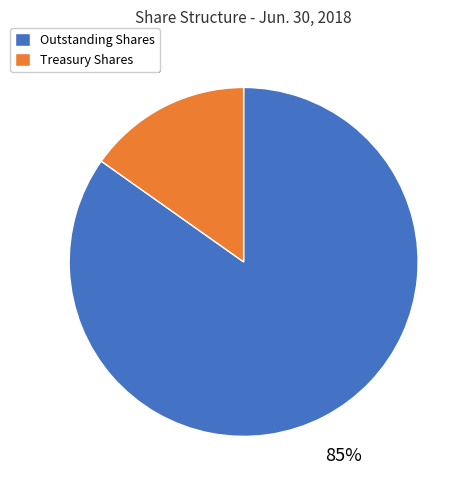

Is there a majority slice in this chart?

Yes